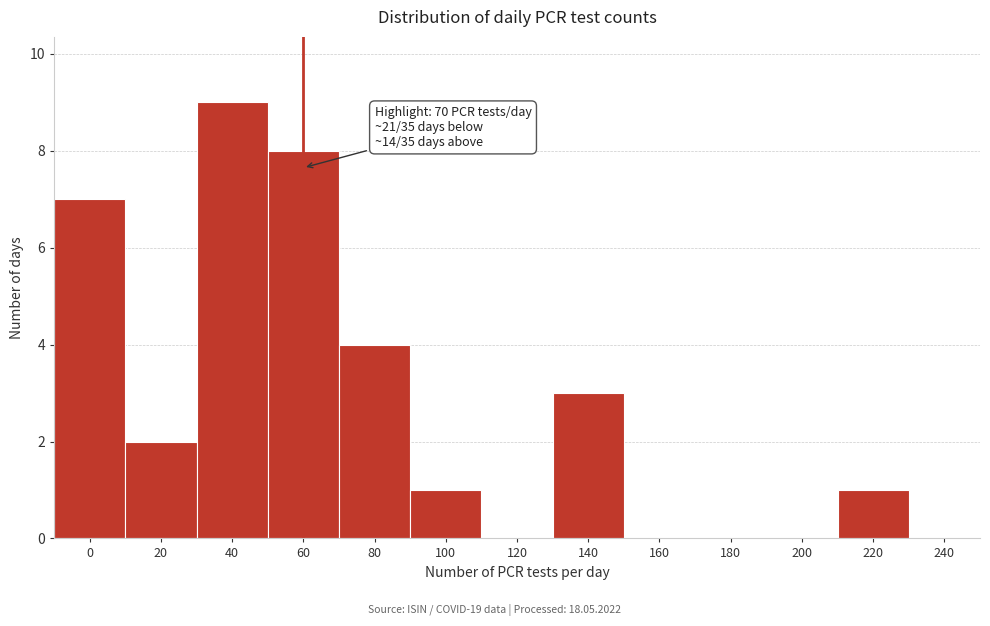

Reading left to right, what are all the values shown in this chart?

0=7	20=2	40=9	60=8	80=4	100=1	120=0	140=3	160=0	180=0	200=0	220=1	240=0